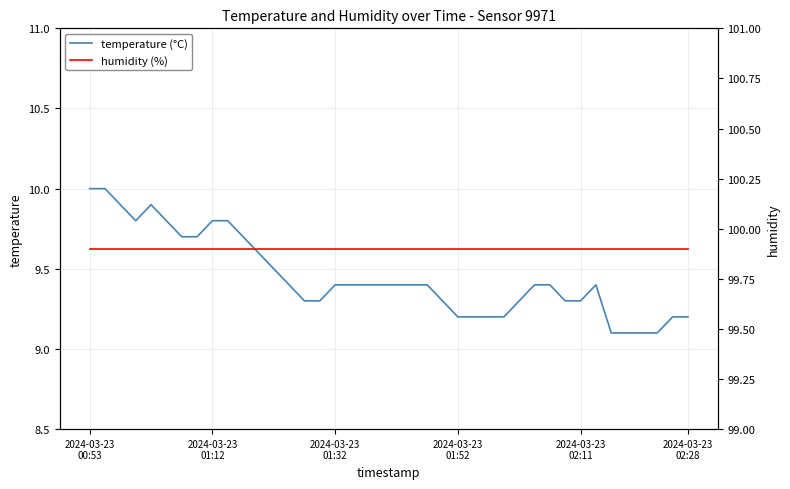

Rank the series by their average value, from highest to lowest.

humidity (%), temperature (°C)